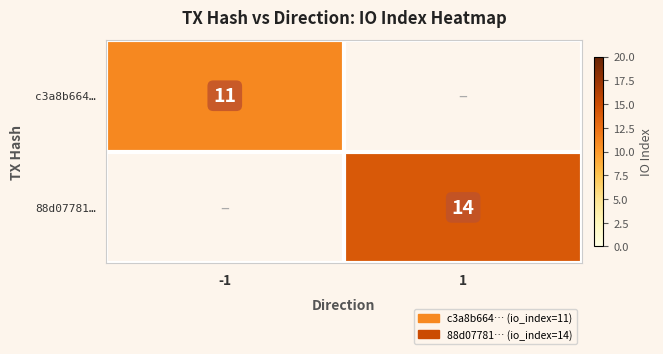

True or false: c3a8b664… has a value of 19 at -1.

False